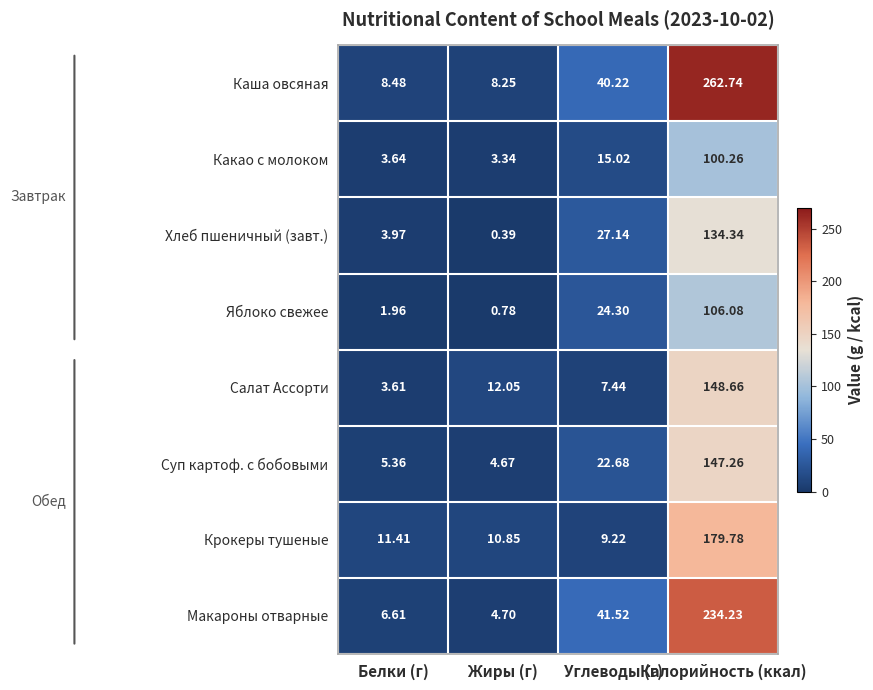

Is the value of Каша овсяная at Калорийность (ккал) greater than the value of Макароны отварные at Калорийность (ккал)?

Yes